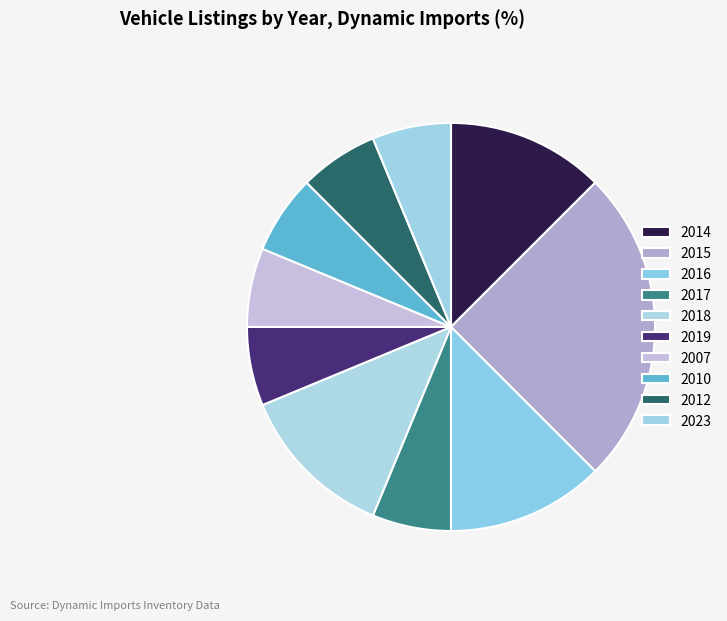

Count the number of slices in the pie.

10